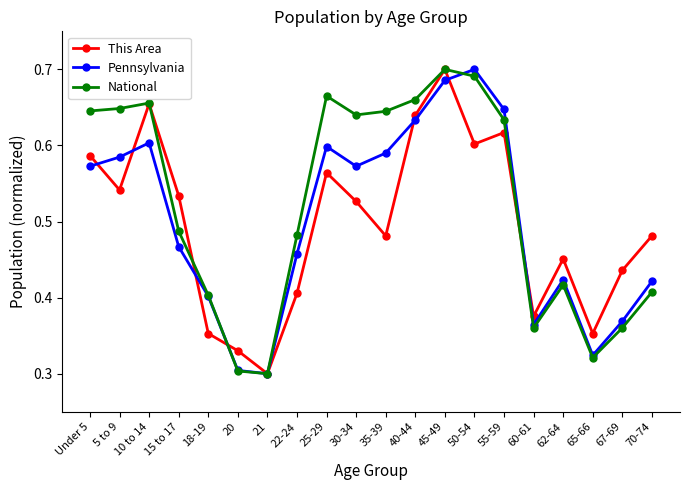

How many This Area values are between 0 and 1?

20